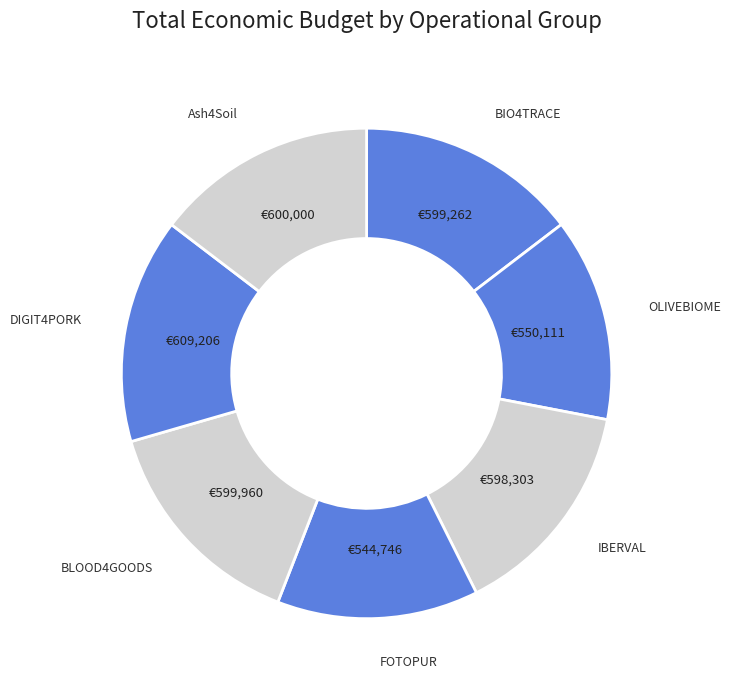

Count the number of slices in the pie.

7